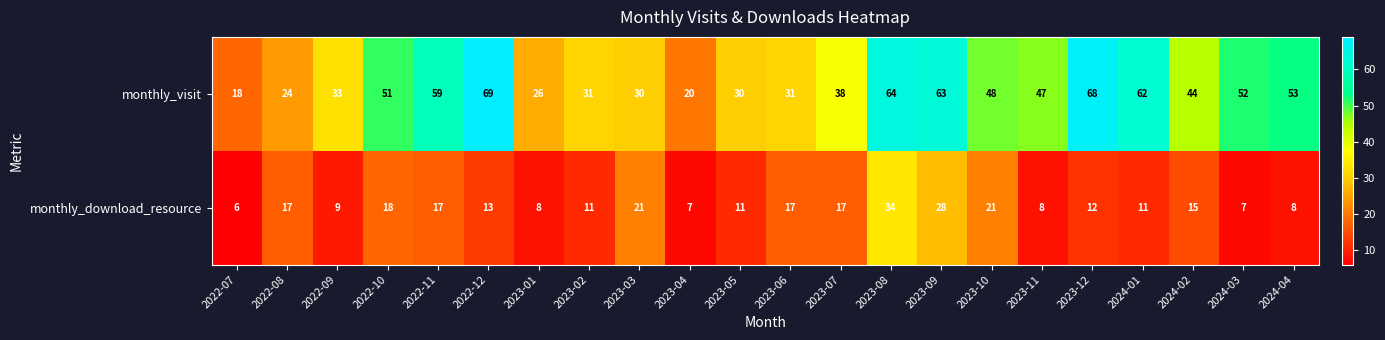

Rank the series by their maximum value, from lowest to highest.

monthly_download_resource, monthly_visit